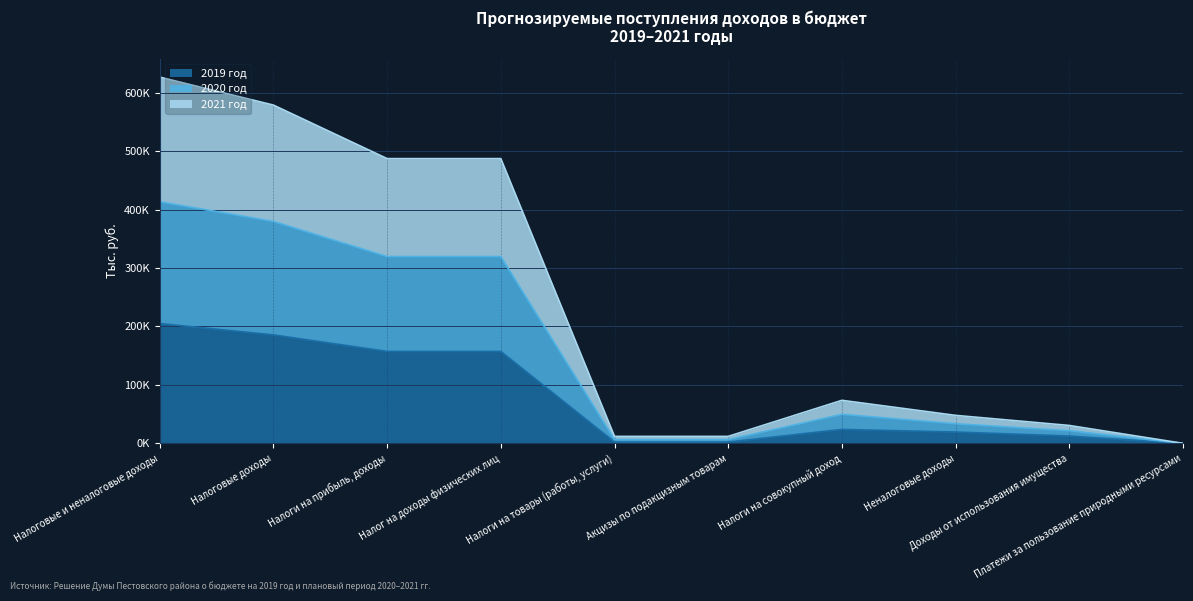

How many data points does each series have?

10